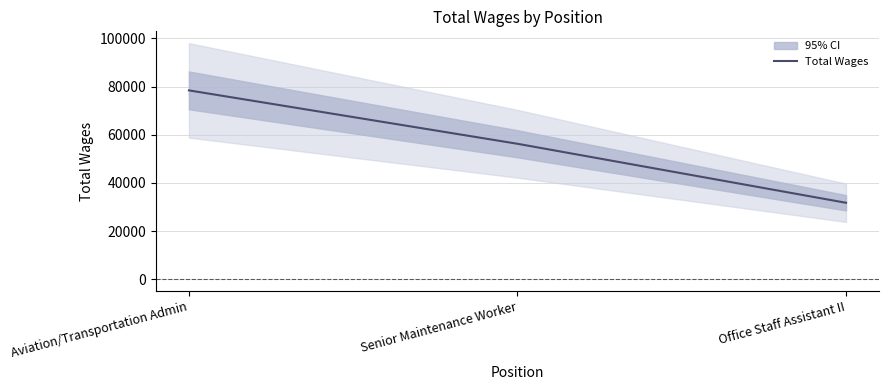

What is the label of the 3rd point from the left?

Office Staff Assistant II